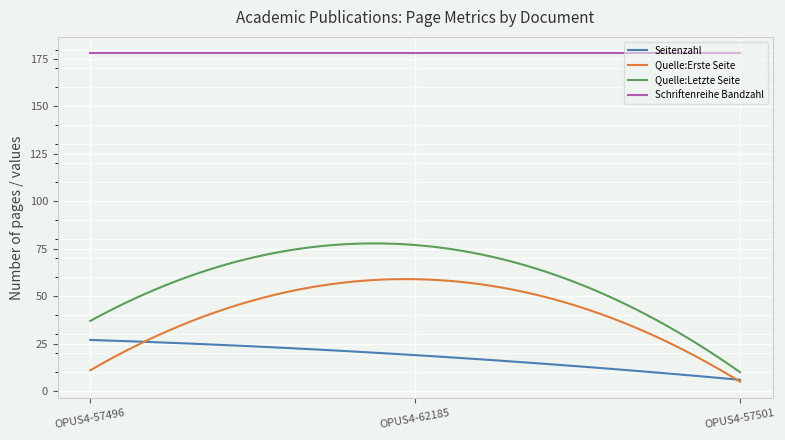

Which series has the largest total across all categories?

Schriftenreihe Bandzahl